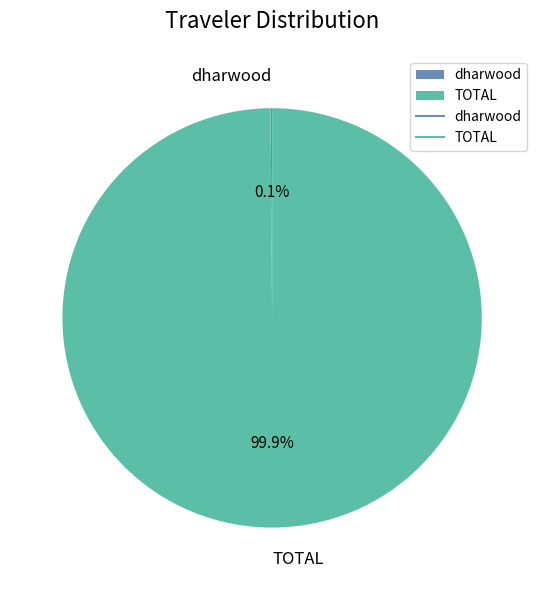

What is the largest slice in the pie chart?

TOTAL